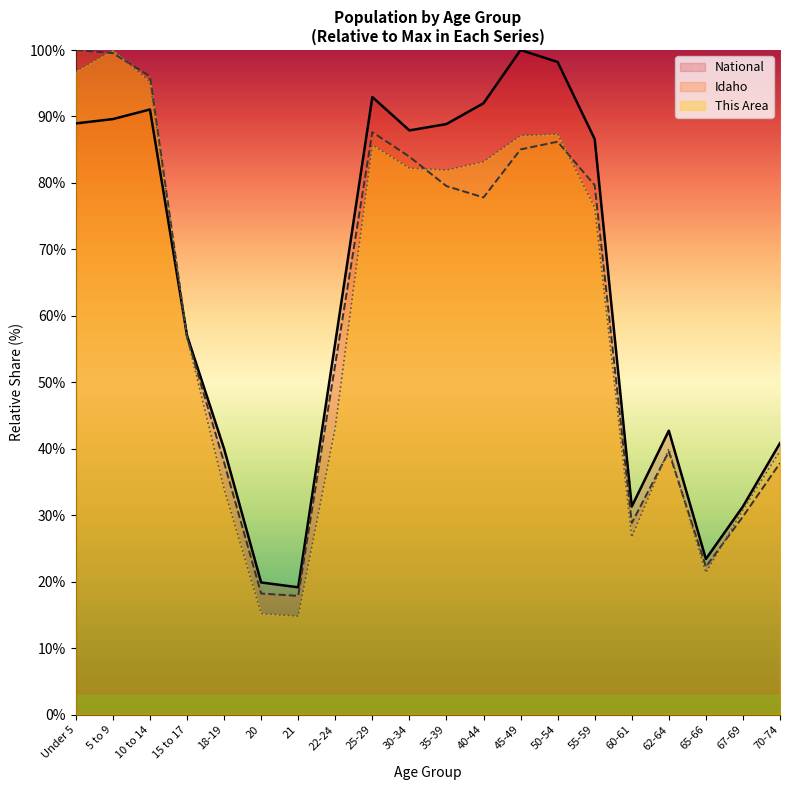

At how many categories does at least one series exceed 38?

15